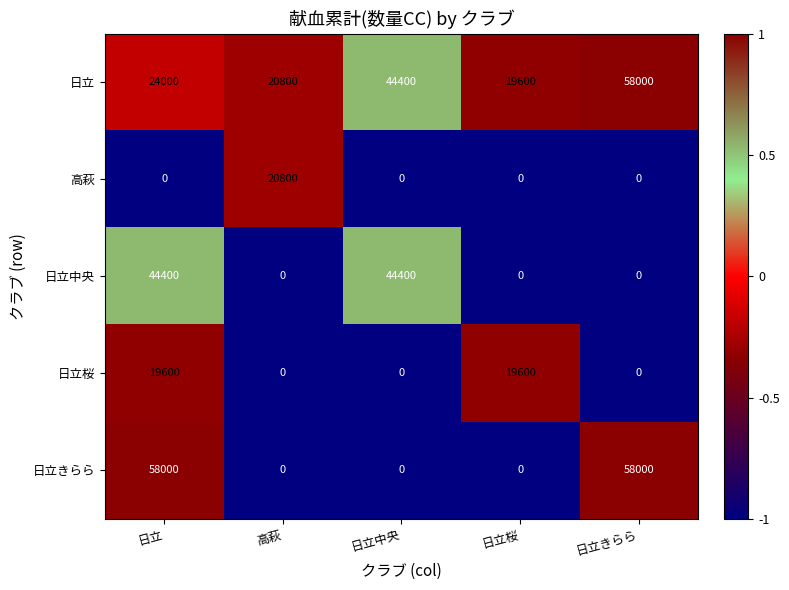

Reading right to left, what are all the values shown in this chart?

日立: 日立きらら=58000	日立桜=19600	日立中央=44400	高萩=20800	日立=24000
高萩: 日立きらら=0	日立桜=0	日立中央=0	高萩=20800	日立=0
日立中央: 日立きらら=0	日立桜=0	日立中央=44400	高萩=0	日立=44400
日立桜: 日立きらら=0	日立桜=19600	日立中央=0	高萩=0	日立=19600
日立きらら: 日立きらら=58000	日立桜=0	日立中央=0	高萩=0	日立=58000